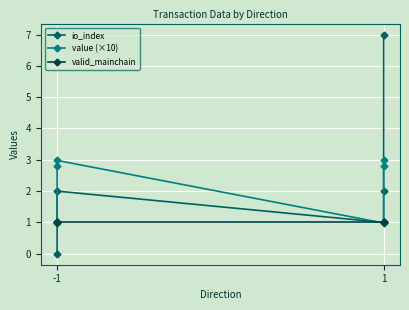

In io_index, how many points are higher than both neighbors (excluding endpoints)?

1